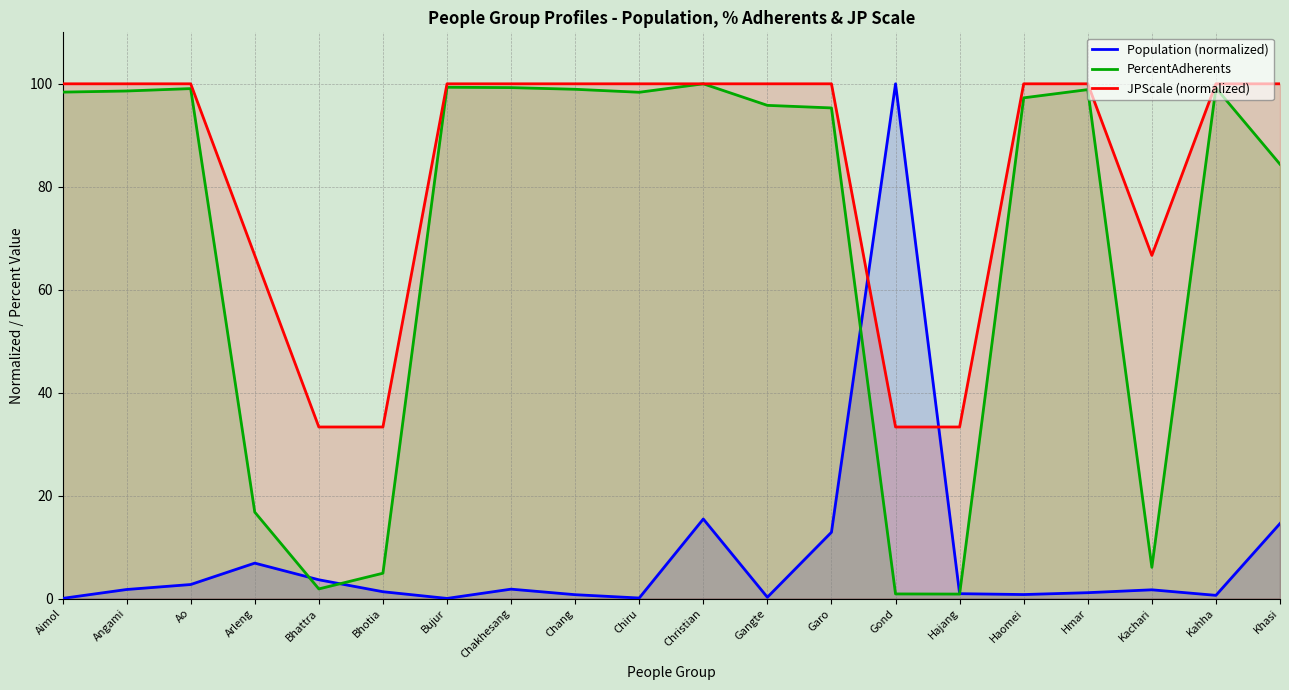

How many times do Population (normalized) and JPScale (normalized) cross each other?

2